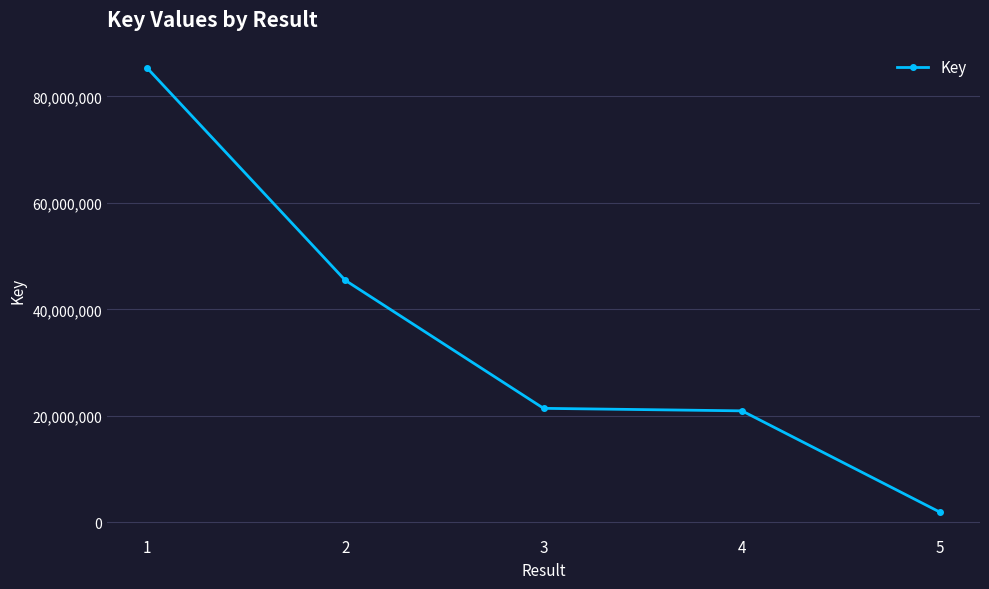

What value does the data have at 4, to the nearest 10?

20963180